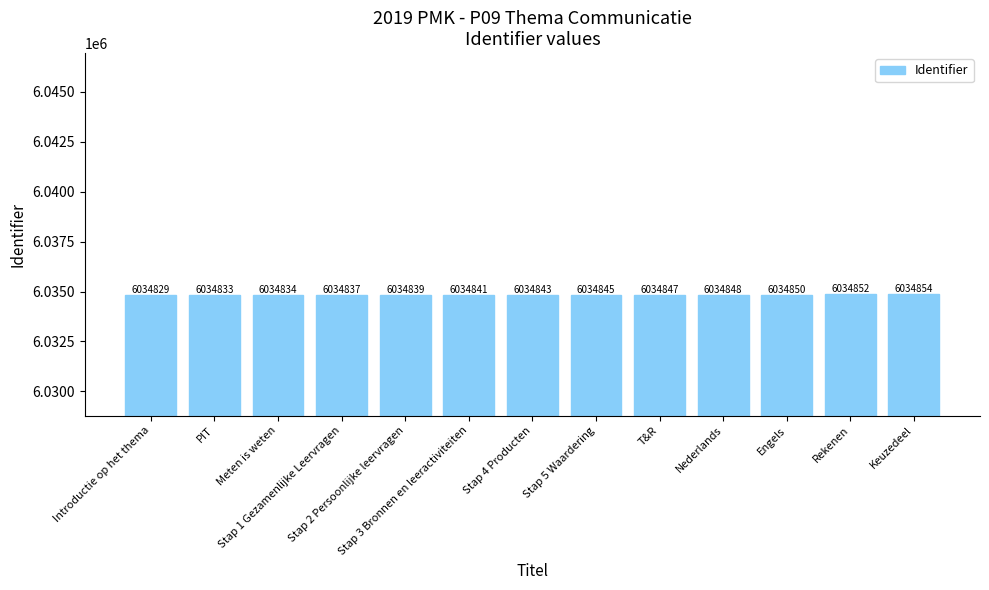

The value at Stap 2 Persoonlijke leervragen is 6034839. True or false?

True